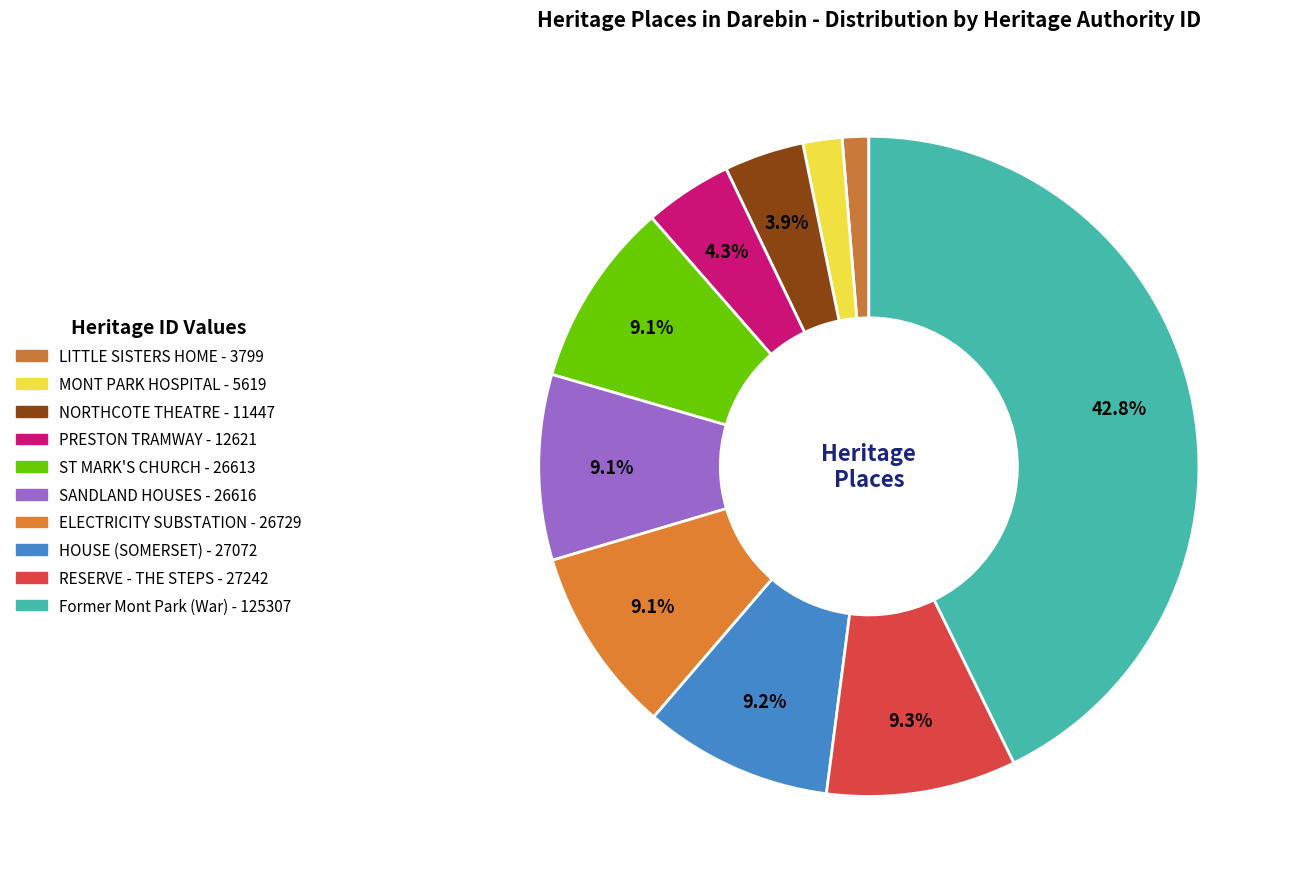

Count the number of slices in the pie.

10